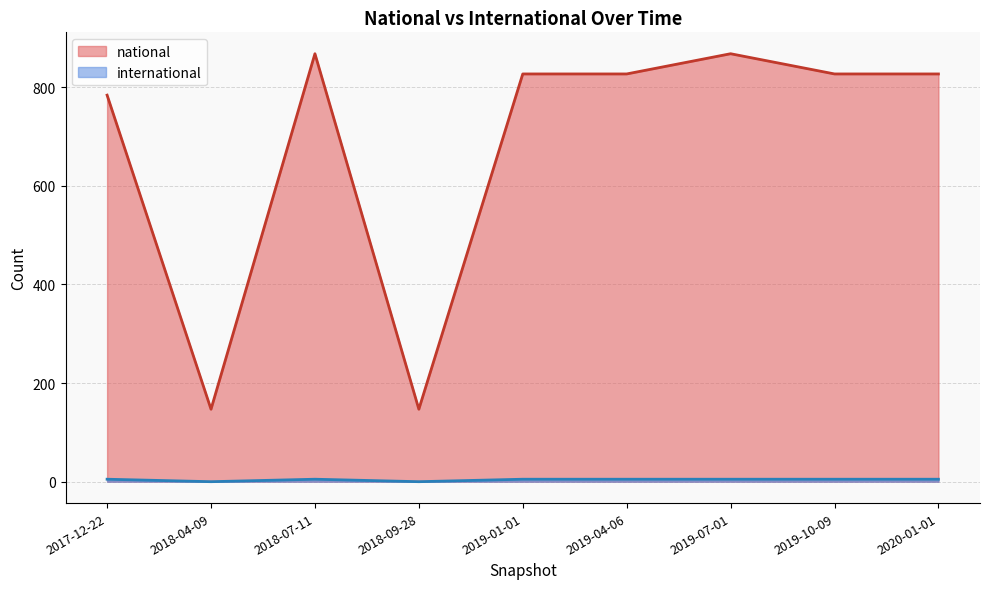

What is the total value across all series at 2019-10-09?

832